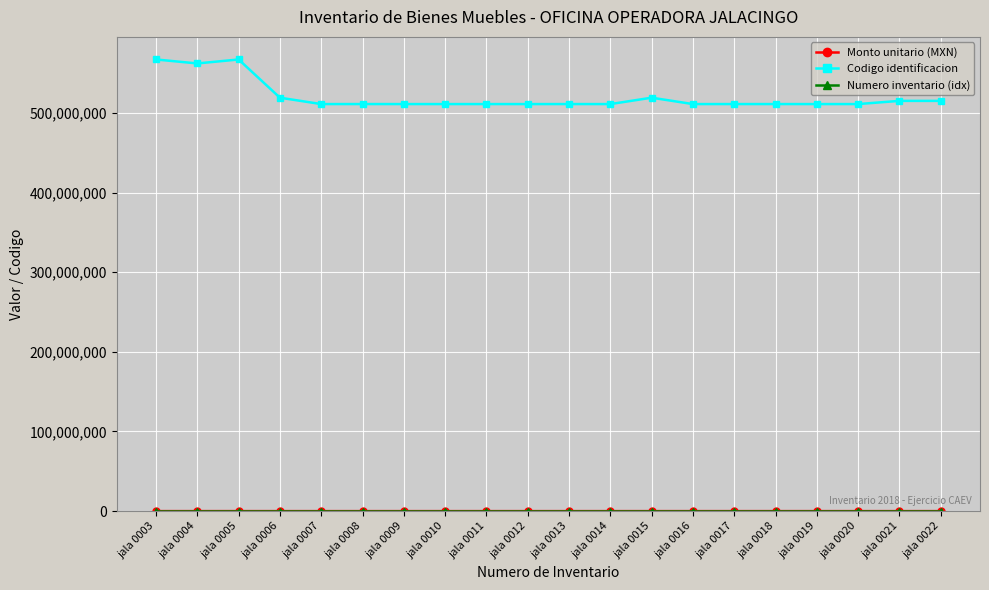

Which series has the largest range (max minus min)?

Codigo identificacion